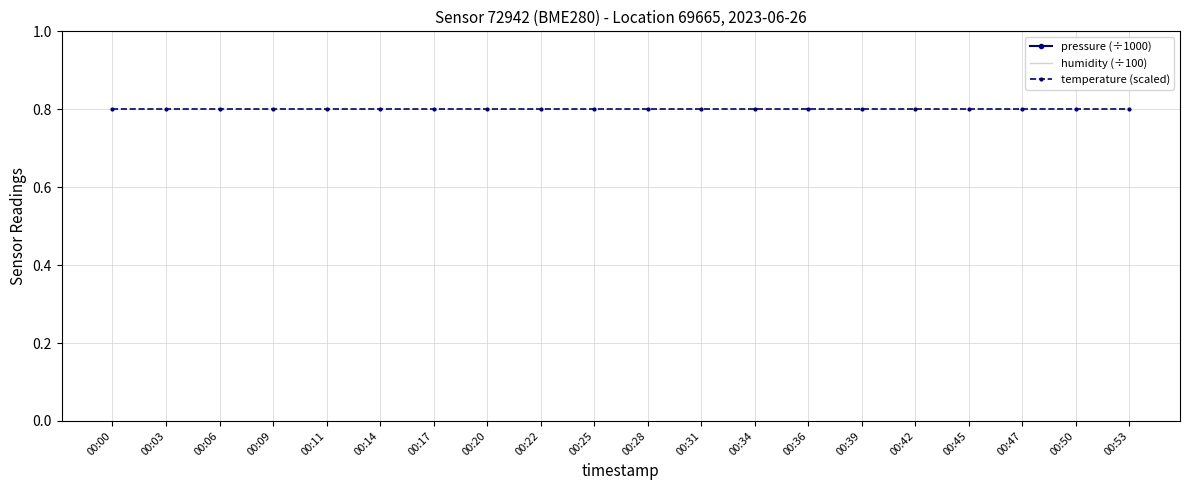

List the series in order of their peak value, lowest first.

temperature (scaled), humidity (÷100), pressure (÷1000)